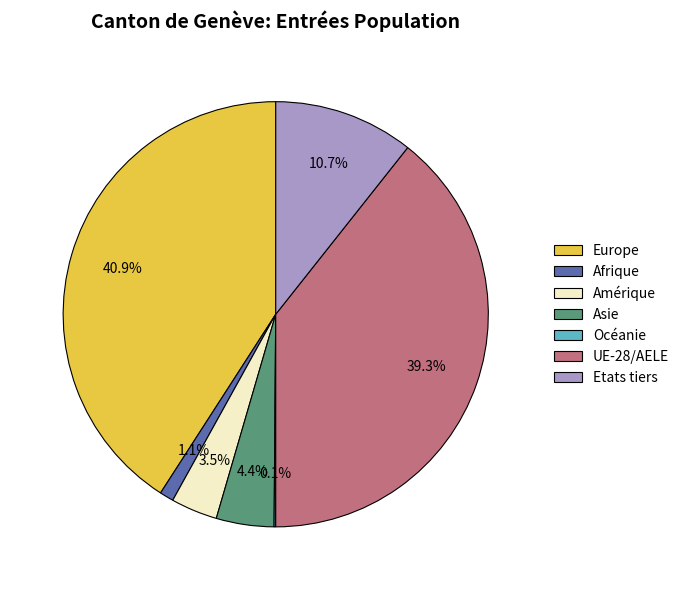

What is the largest slice in the pie chart?

Europe